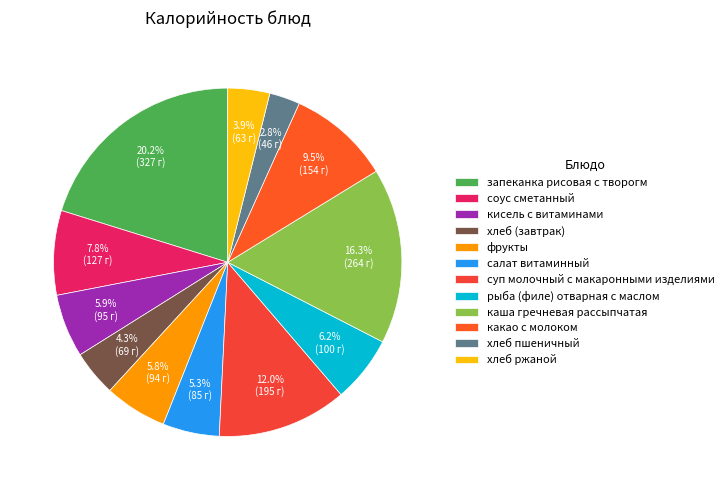

What percentage do рыба (филе) отварная с маслом and хлеб пшеничный together represent?

9.0%